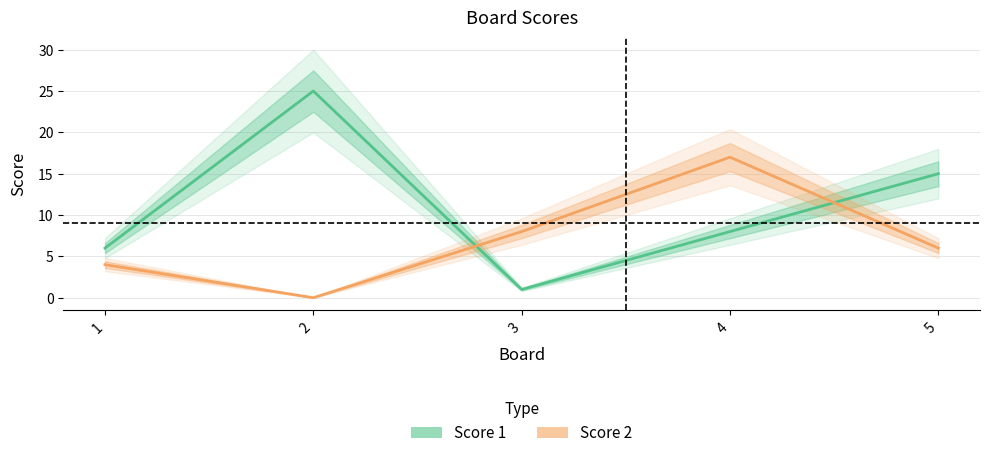

In Score 1, how many points are lower than both neighbors (excluding endpoints)?

1